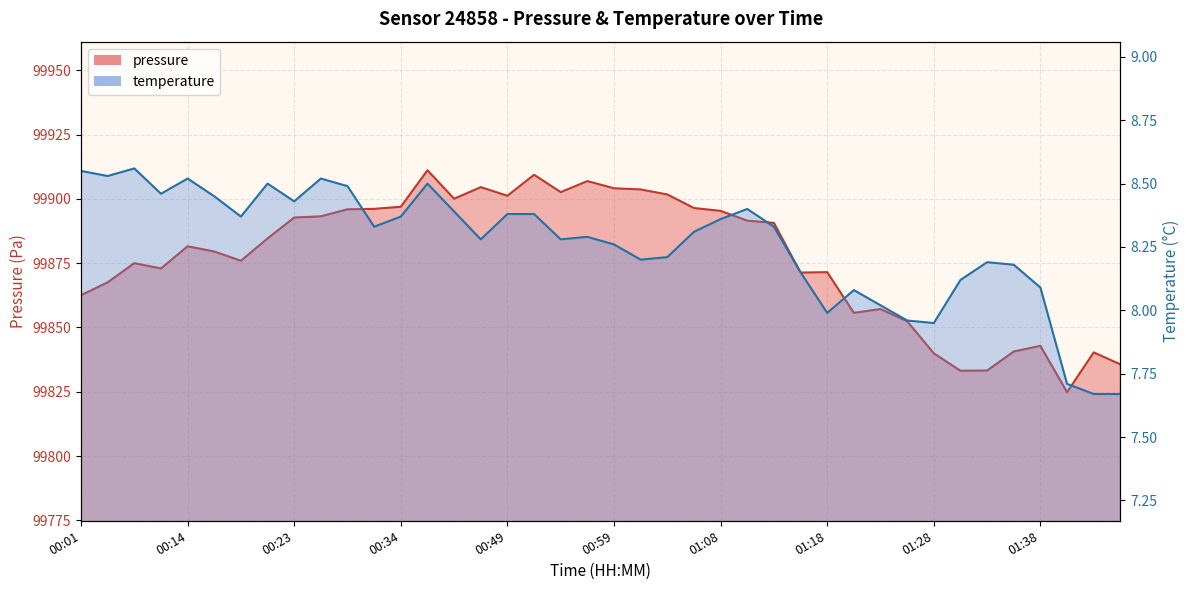

Which label corresponds to the largest value in the chart?

00:36